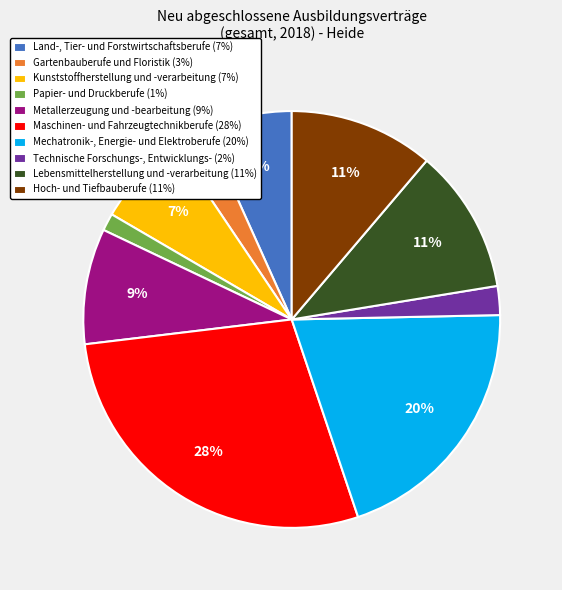

To the nearest percent, what is the average slice percentage?

10%